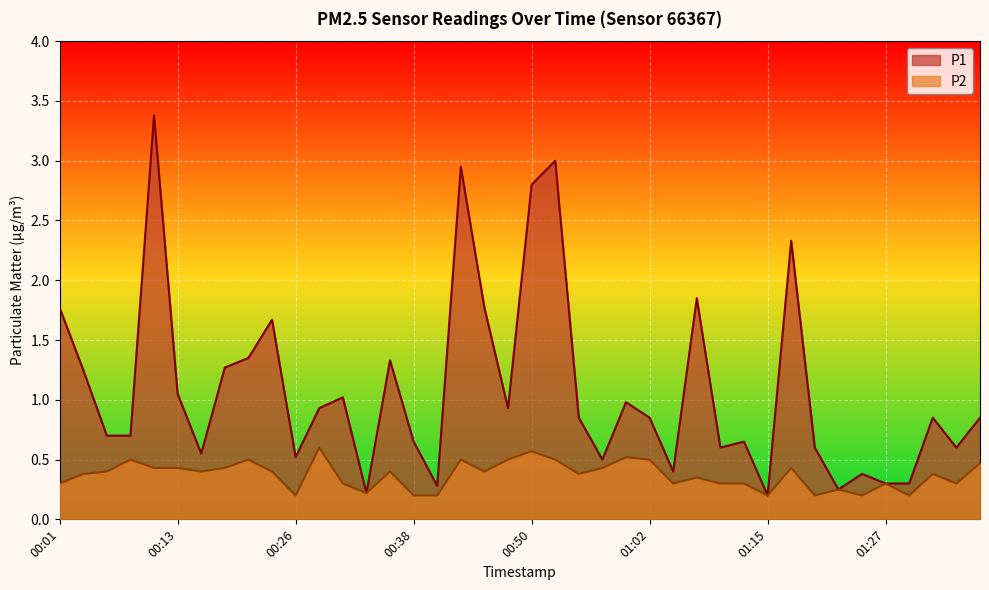

Which series has the widest spread of values?

P1